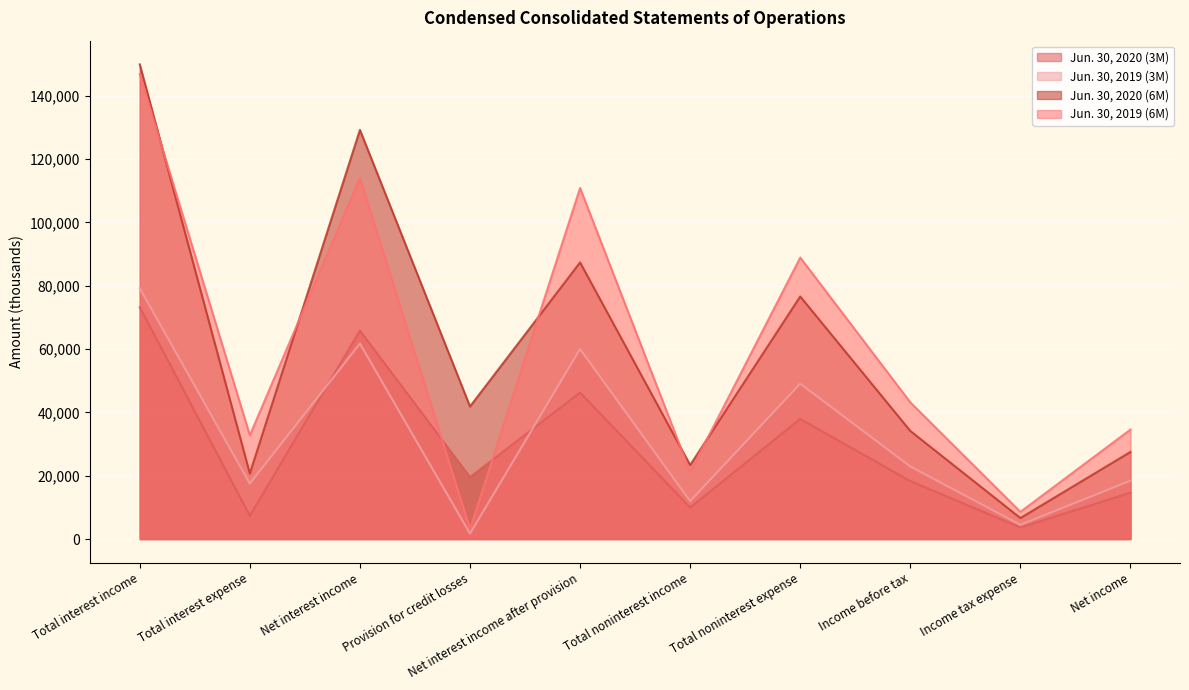

What is the difference between the highest and lowest values at Net income?

19946